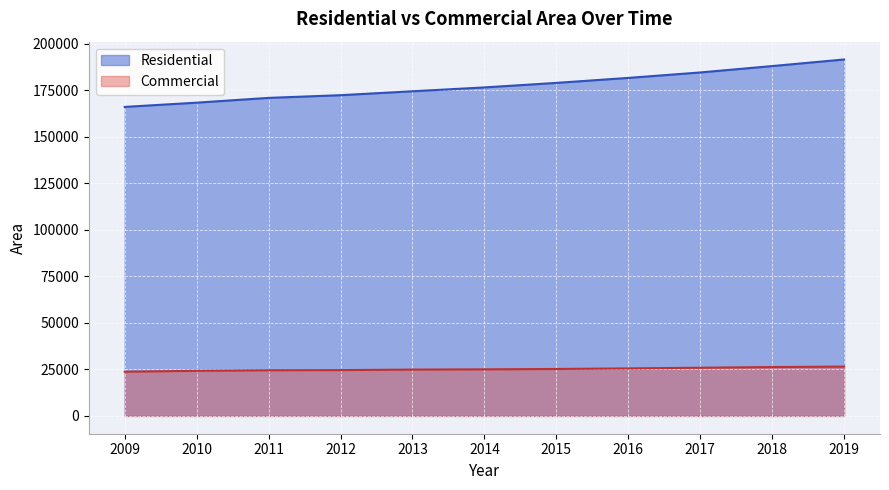

True or false: Residential and Commercial cross at least once.

False